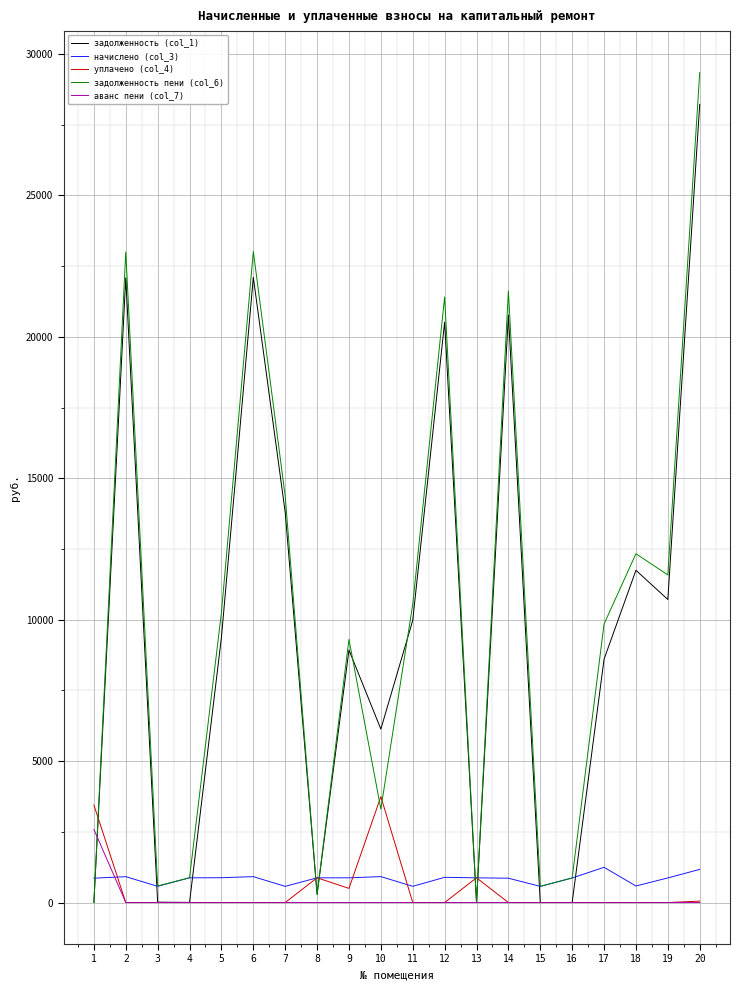

What is the sum of the уплачено (col_4) values at 16 and 9?

500.0